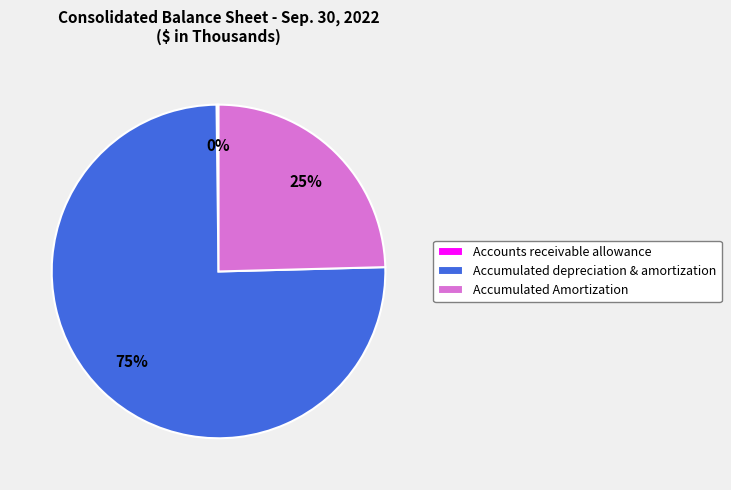

Which category has the biggest portion of the pie?

Accumulated depreciation & amortization